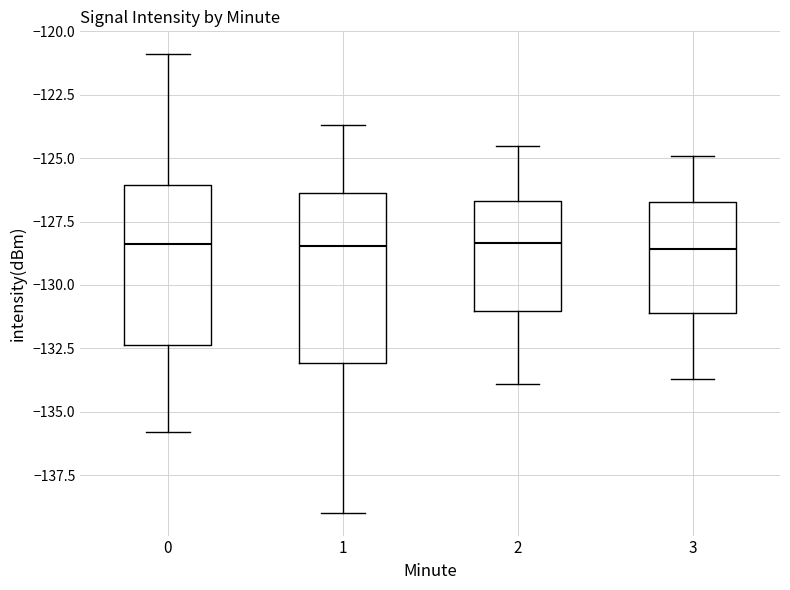

Reading left to right, transcribe this box plot: for each box, give where its median line is, the range the box spans, and where its two whiskers end, as read against the y-axis. The values are not printed on the chart, so give them approximately, as read against the axis.

0: median -128.5, box -132.5 to -126.0, whiskers -136.0 to -121.0
1: median -128.5, box -133.0 to -126.5, whiskers -139.0 to -123.5
2: median -128.5, box -131.0 to -126.5, whiskers -134.0 to -124.5
3: median -128.5, box -131.0 to -126.5, whiskers -133.5 to -125.0